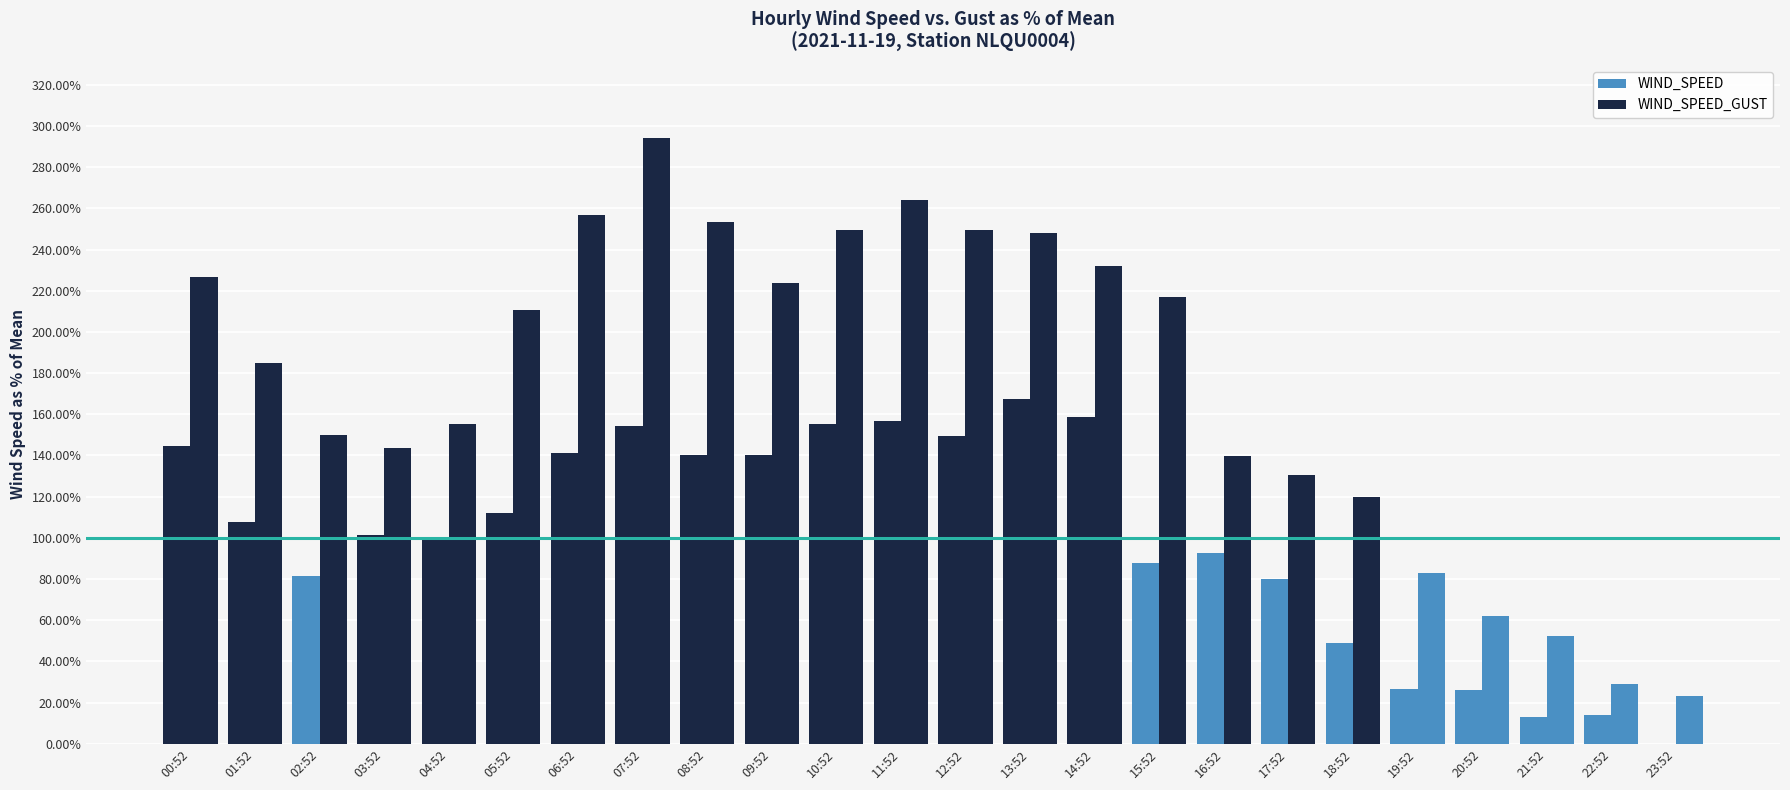

How many values in the WIND_SPEED_GUST series exceed 210?

12